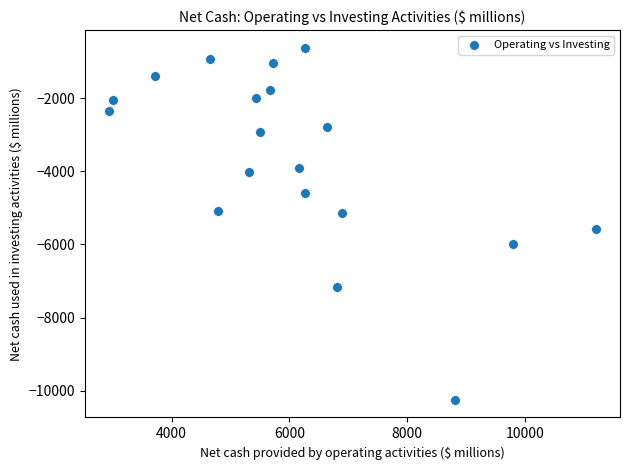

What is the range of X values (max minus min)?

8251